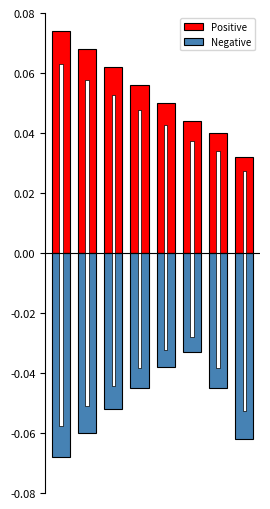

Which series has the widest spread of values?

Positive